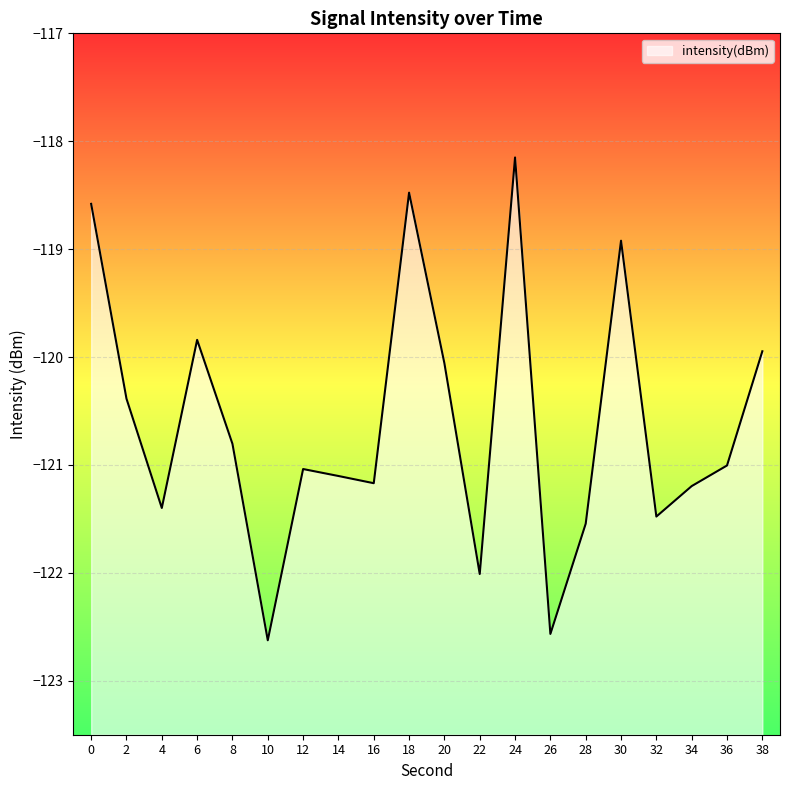

What is the smallest value displayed?

-122.6